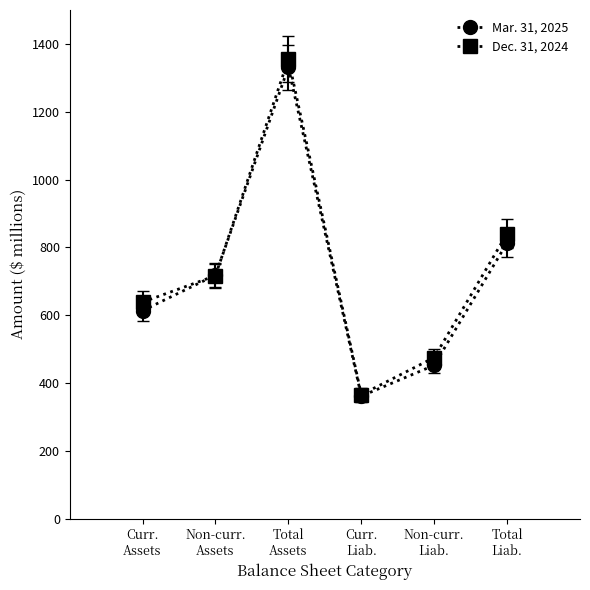

What is the value of the Dec. 31, 2024 point at the 3rd from the left?

1354.9